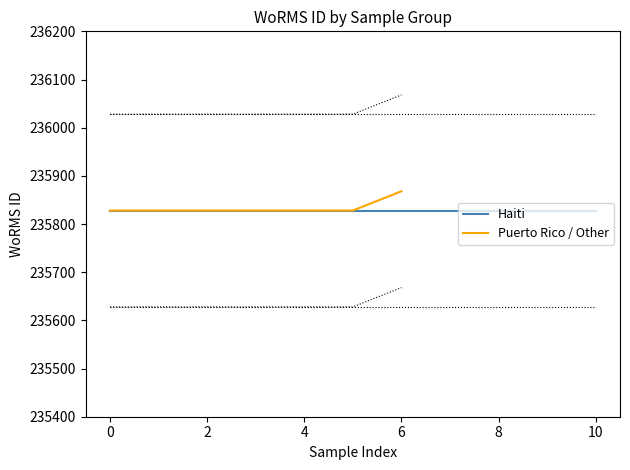

What is the greatest value displayed?

235868